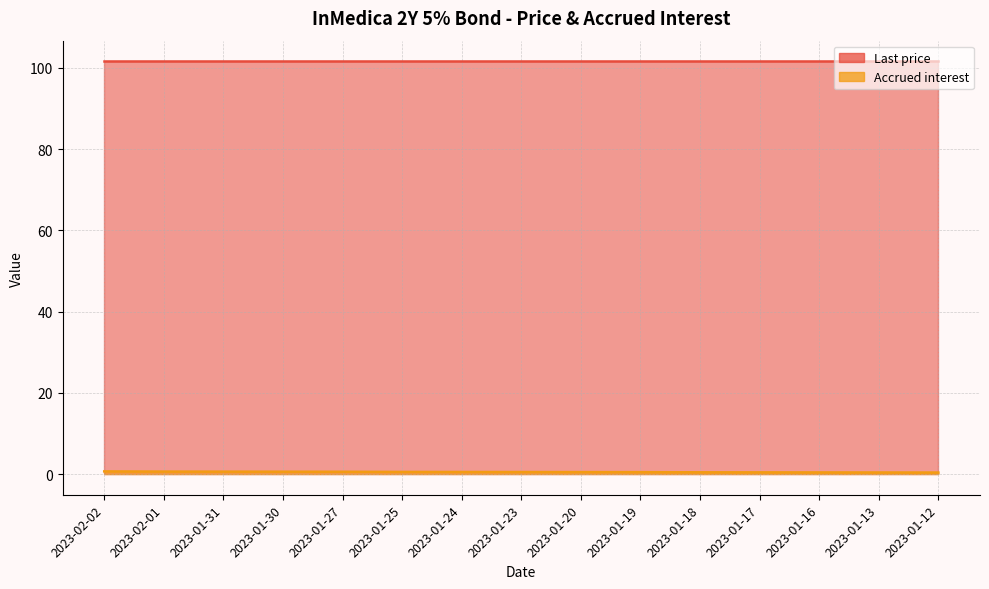

What is the minimum value shown in the chart?

0.4